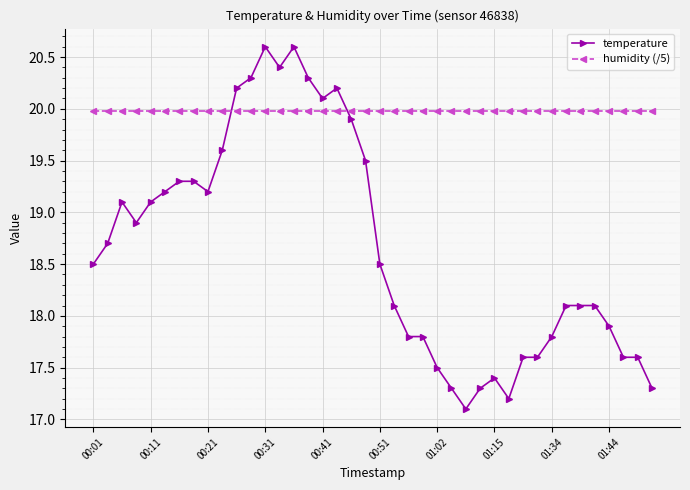

Which series has the largest total across all categories?

humidity (/5)